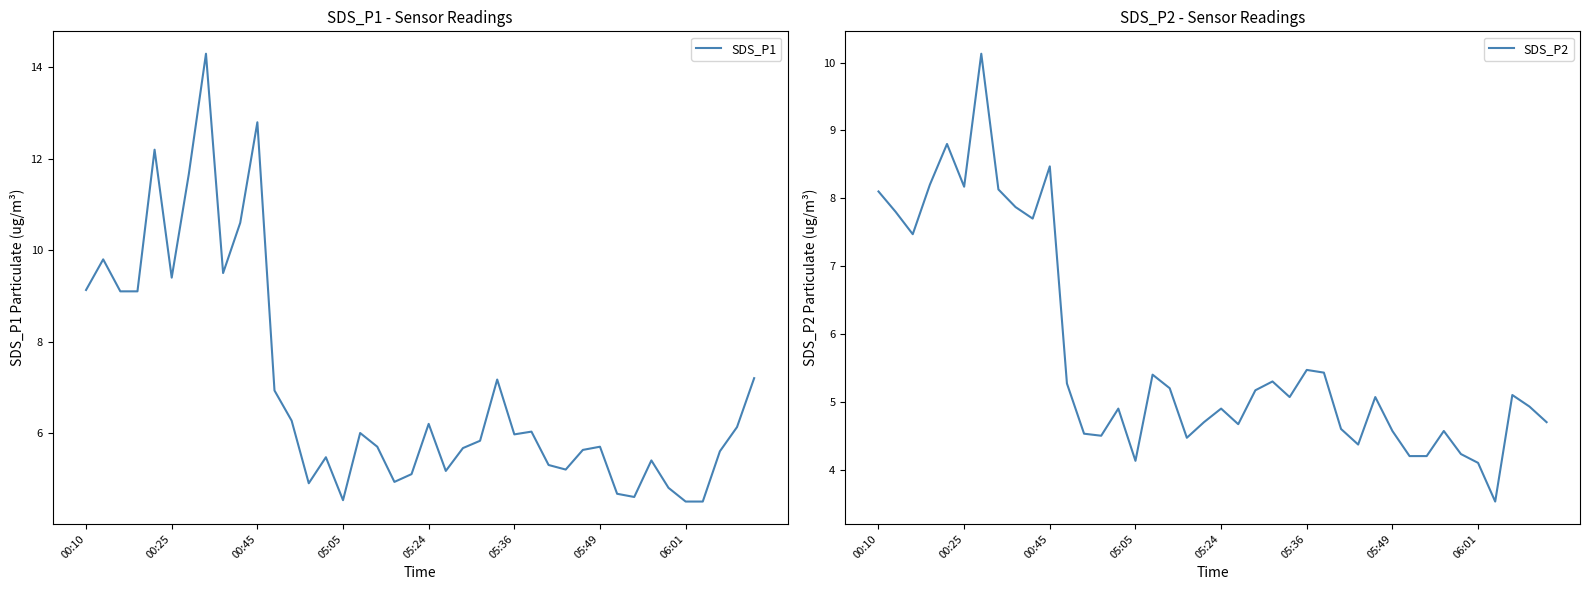

What are all the series names shown in the legend?

SDS_P1, SDS_P2